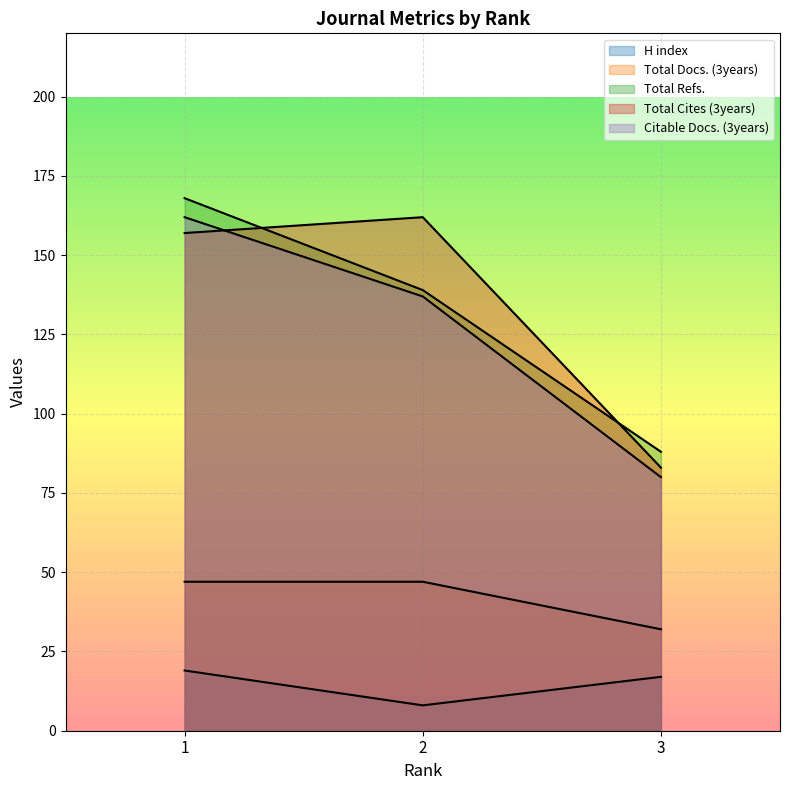

List the series in order of their peak value, lowest first.

H index, Total Docs. (3years), Total Cites (3years), Citable Docs. (3years), Total Refs.